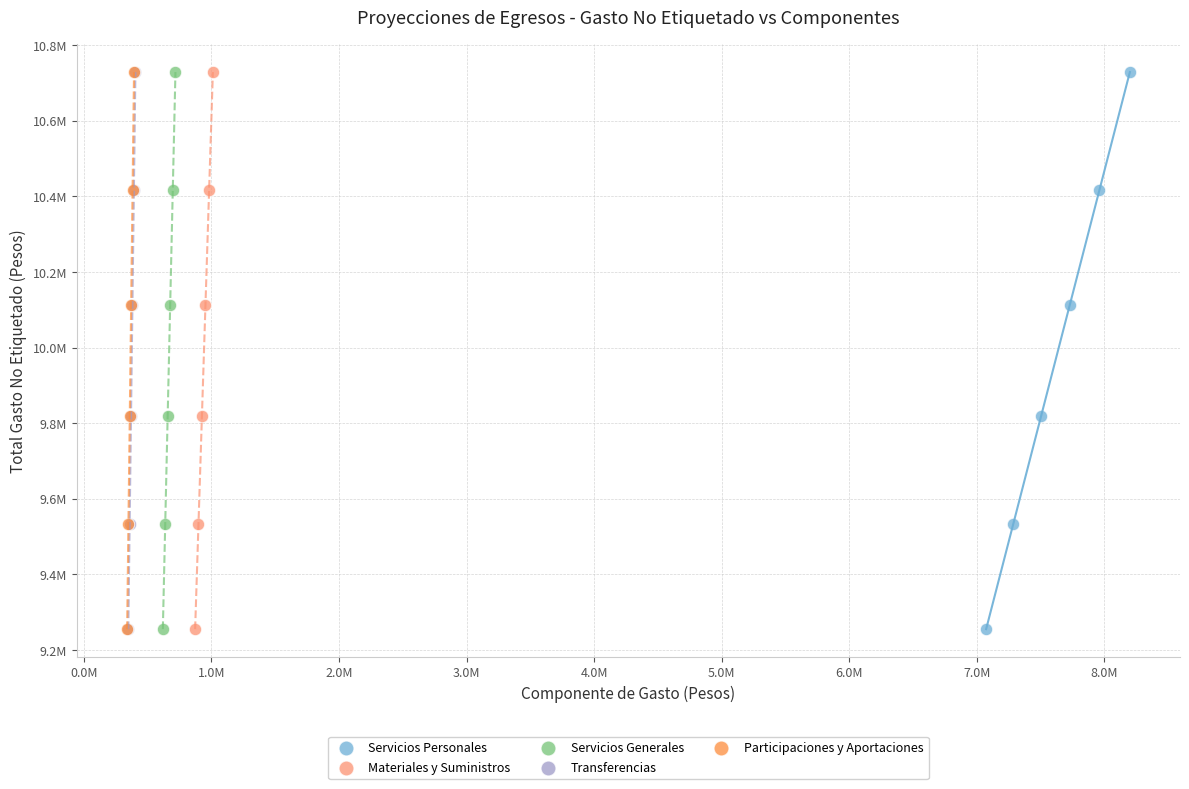

What are all the series names shown in the legend?

Servicios Personales, Materiales y Suministros, Servicios Generales, Transferencias, Participaciones y Aportaciones